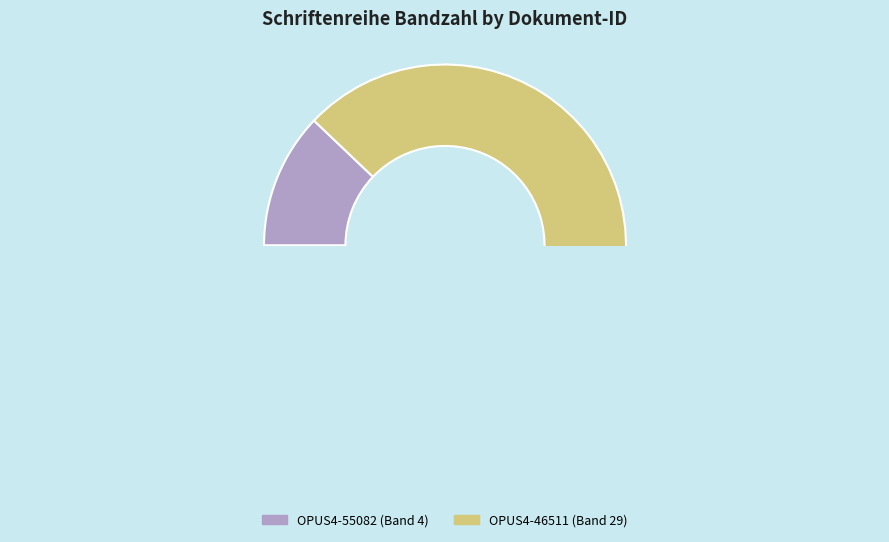

Is there a majority slice in this chart?

Yes